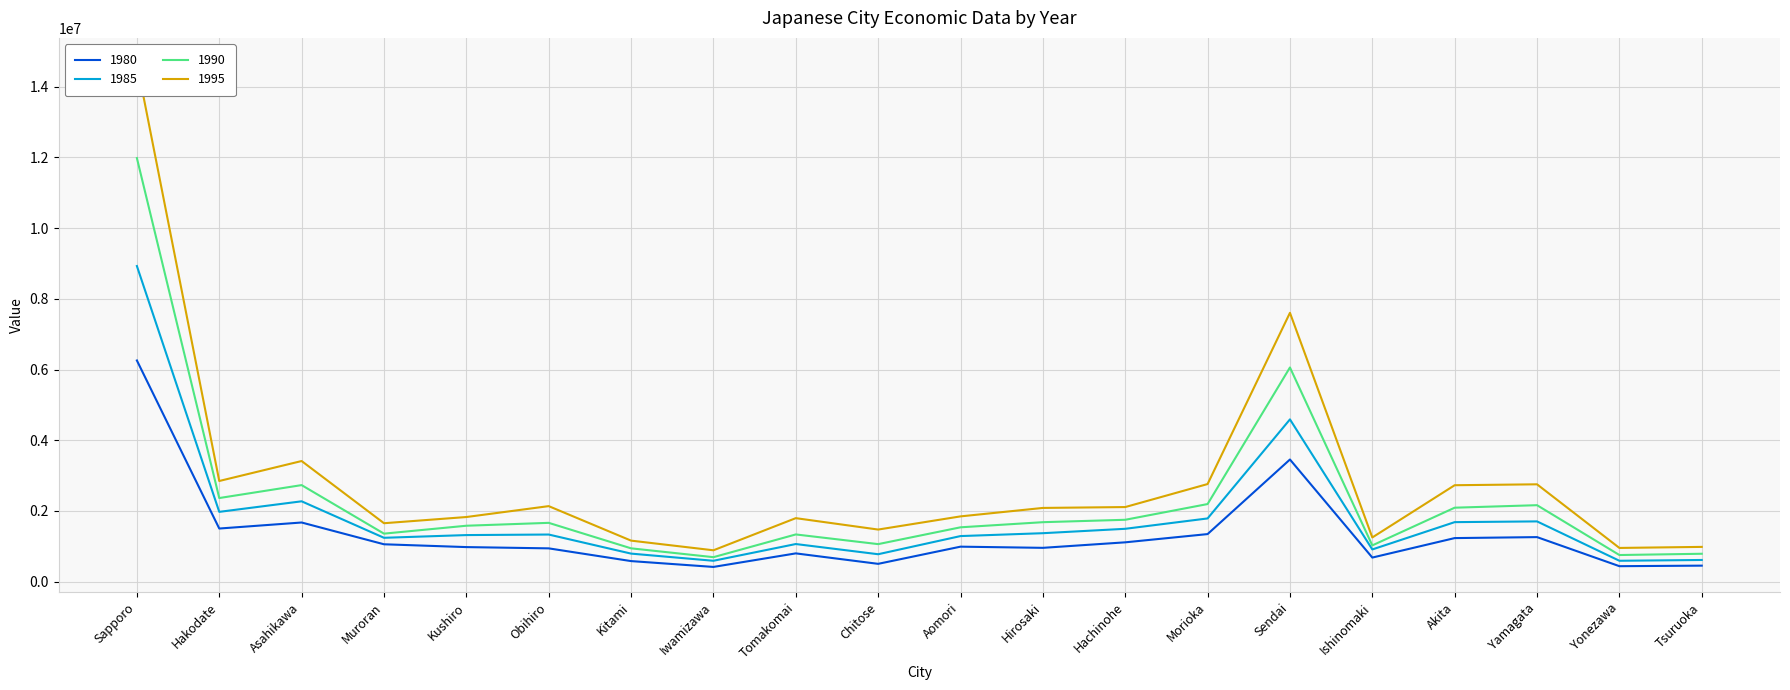

What is the sum of the 1980 values at Tomakomai and Akita?

2028888.4